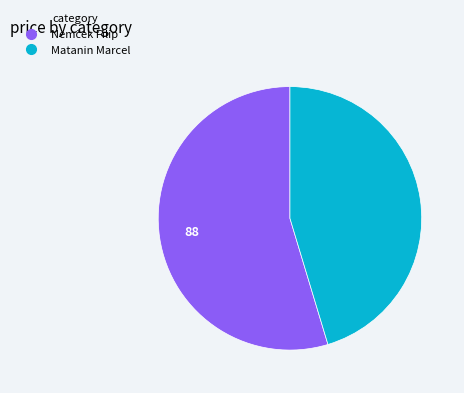

True or false: Matanin Marcel accounts for 45% of the total.

True